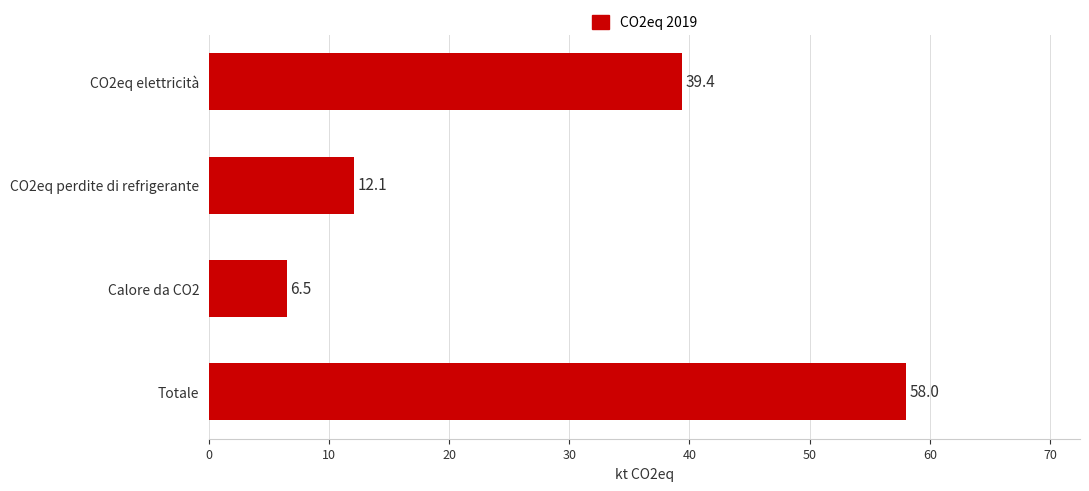

True or false: the data shows 39.4 at CO2eq elettricità.

True